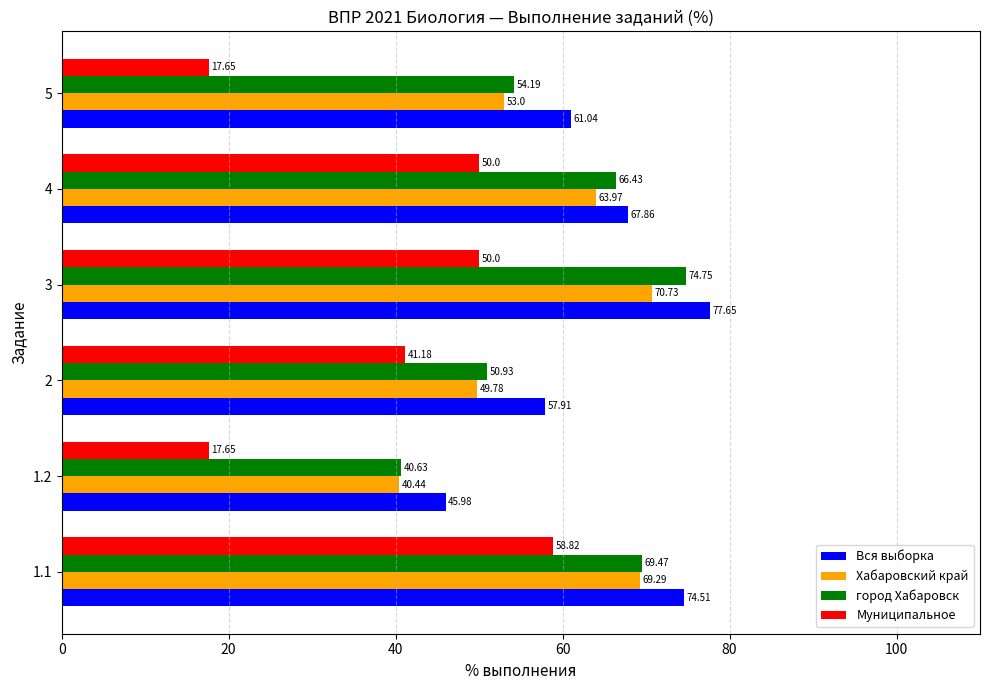

Which label corresponds to the largest value in the chart?

3